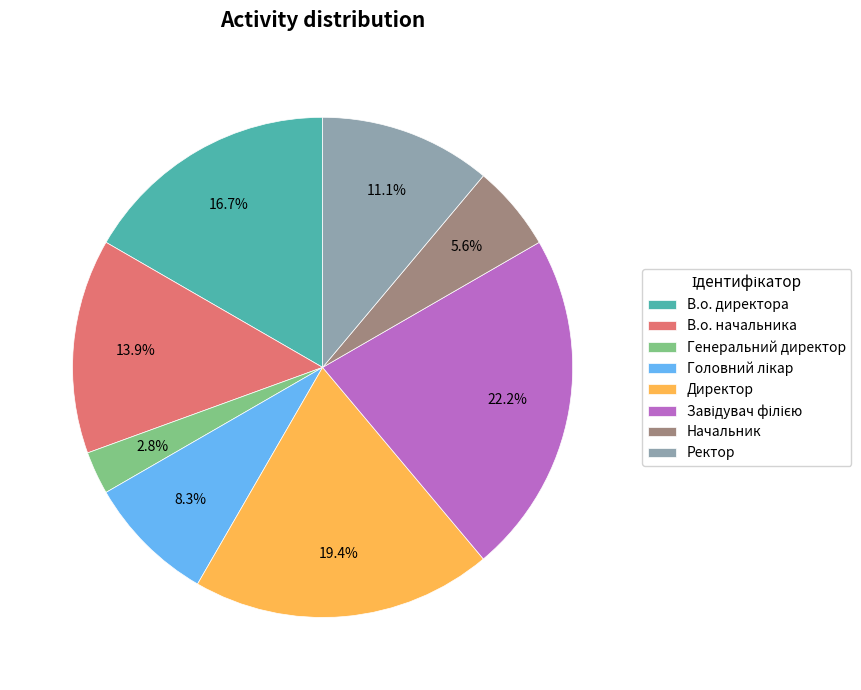

What is the smallest slice in the pie chart?

Генеральний директор